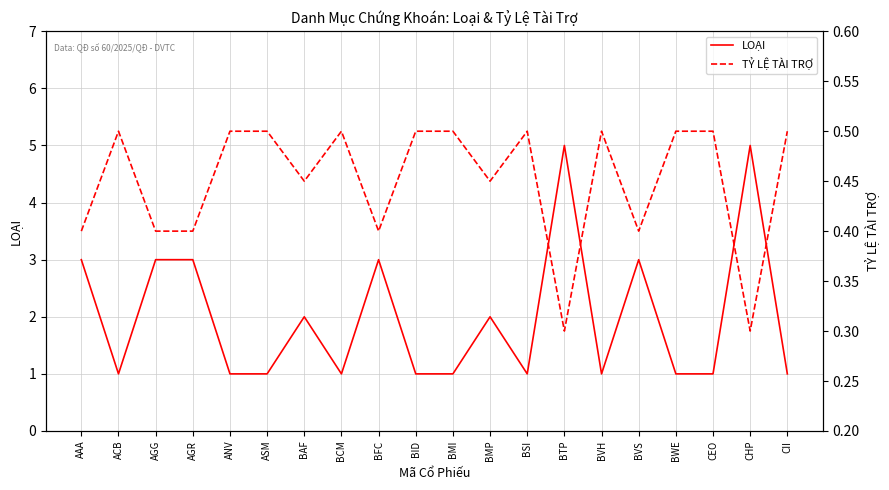

Where is LOẠI nearest to the value 3?

AAA